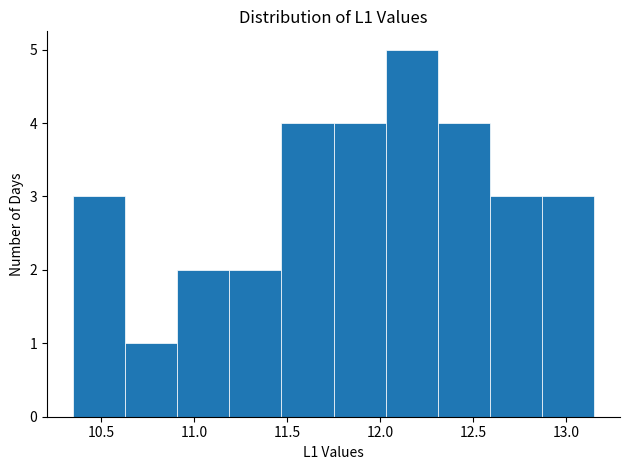

Reading left to right, list every bar in this chart as the range it spans on the x-axis followed by its height. Neither the bar edges nor the heights are printed on the chart, so give them approximately, as read against the axes.

10.35 to 10.65: 3
10.65 to 10.90: 1
10.90 to 11.20: 2
11.20 to 11.45: 2
11.45 to 11.75: 4
11.75 to 12.05: 4
12.05 to 12.30: 5
12.30 to 12.60: 4
12.60 to 12.85: 3
12.85 to 13.15: 3